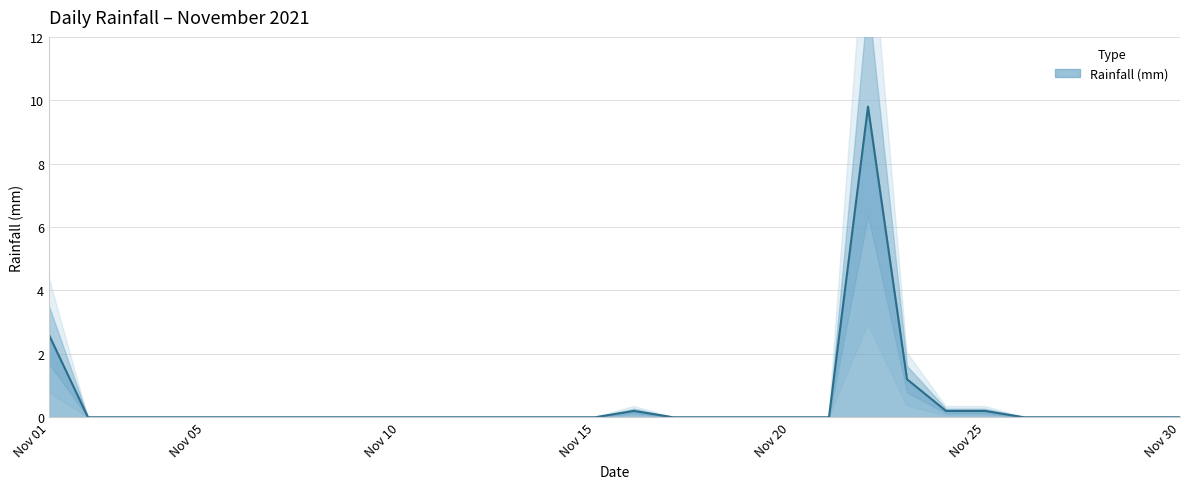

How many lines are shown in the chart?

1